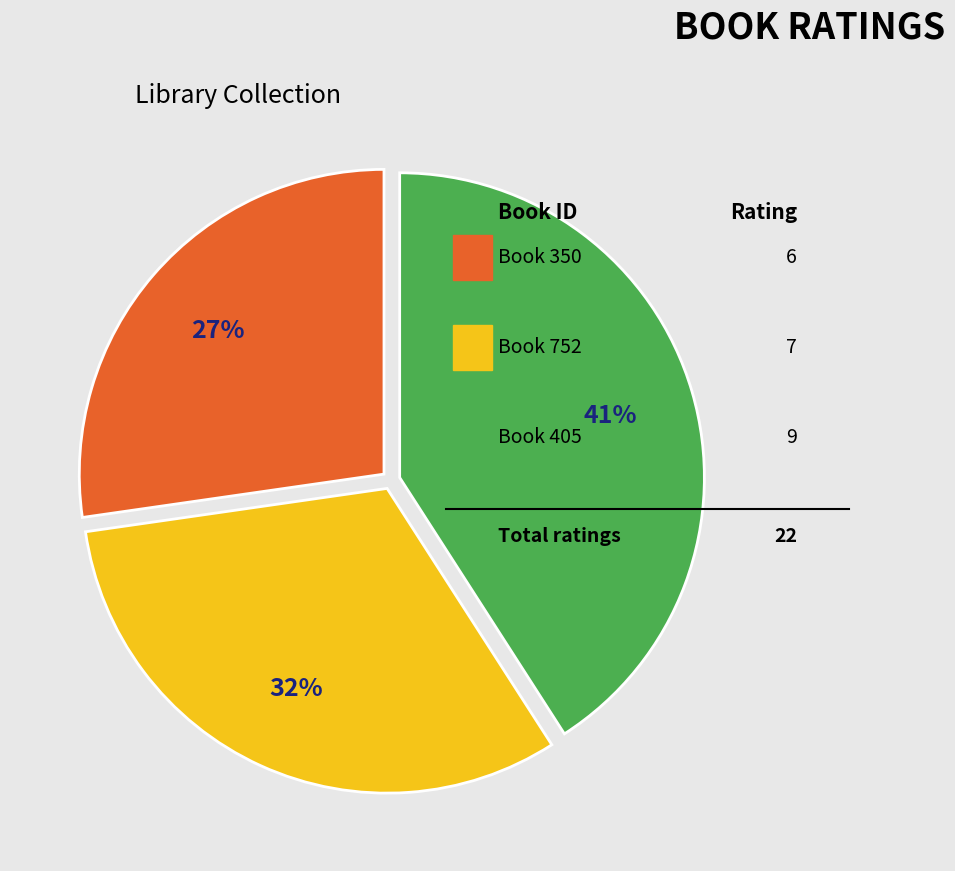

To the nearest percent, what is the average slice percentage?

33%